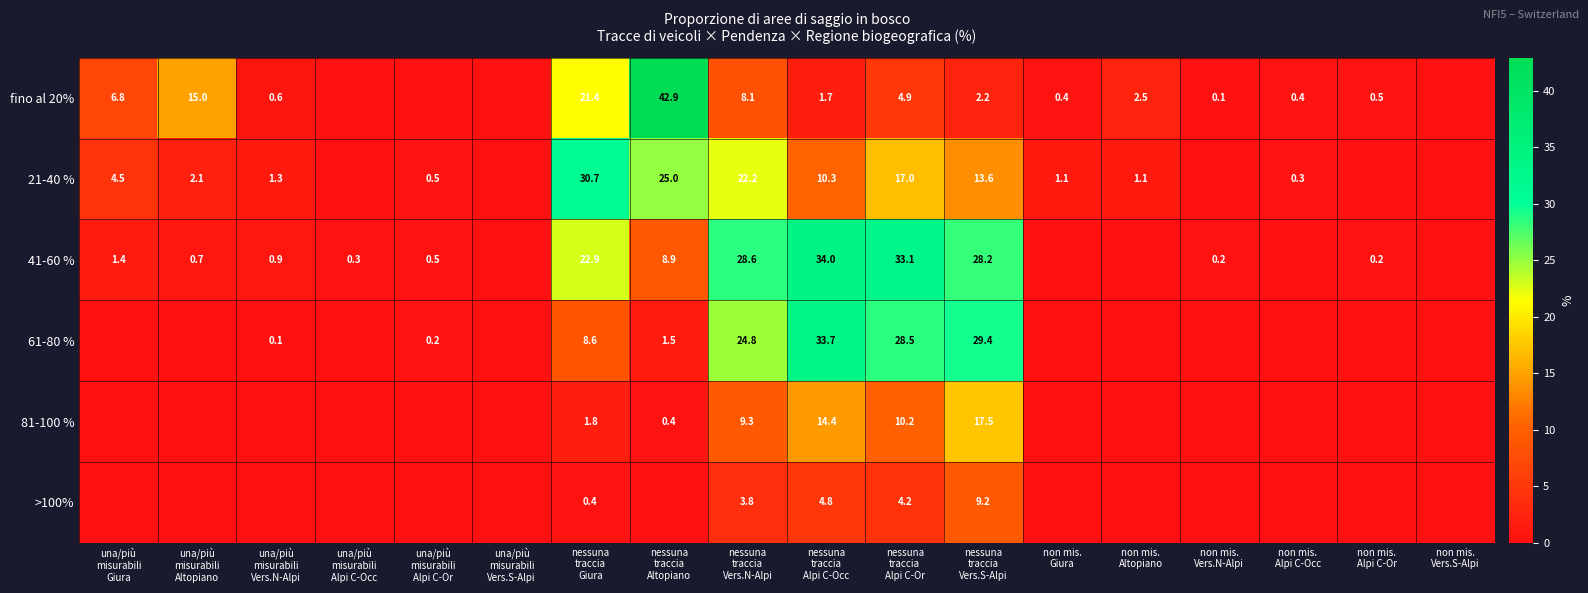

Which label corresponds to the largest value in the chart?

nessuna
traccia
Altopiano